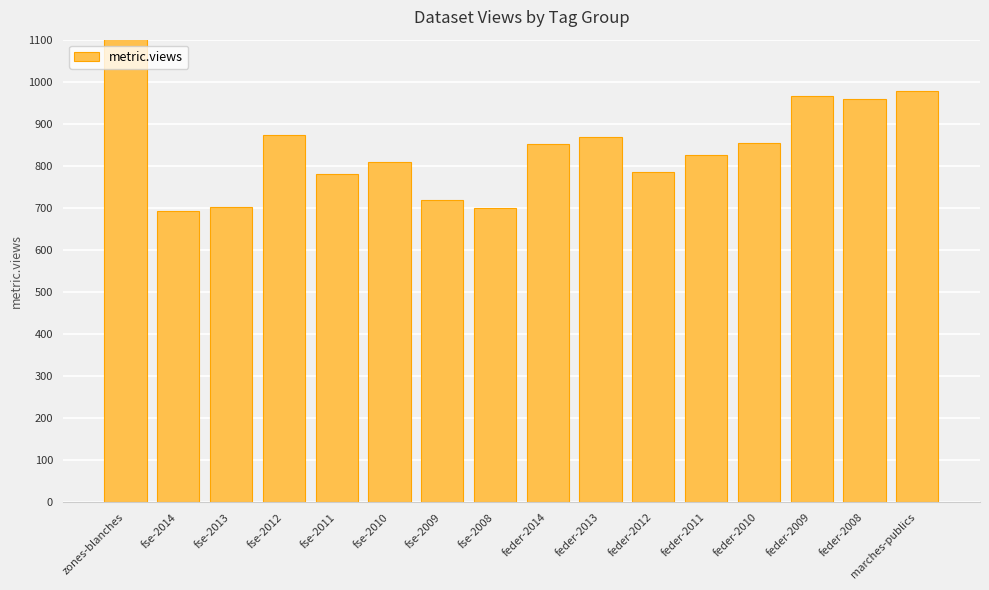

List the labels in order of value, largest first.

zones-blanches, marches-publics, feder-2009, feder-2008, fse-2012, feder-2013, feder-2010, feder-2014, feder-2011, fse-2010, feder-2012, fse-2011, fse-2009, fse-2013, fse-2008, fse-2014